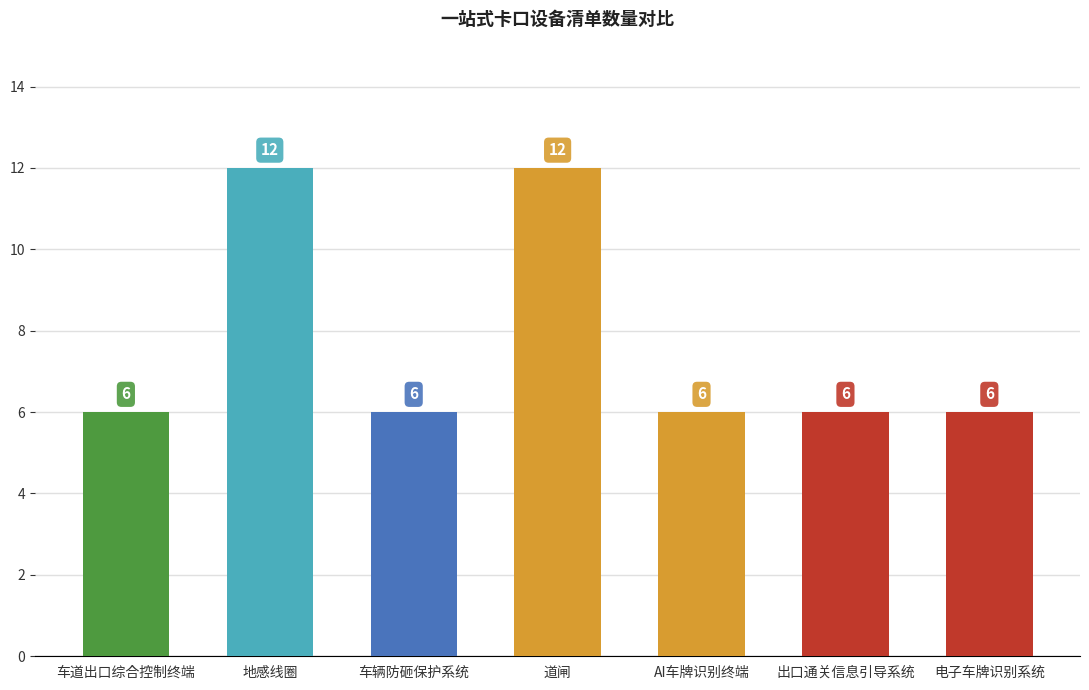

What is the difference between the maximum and minimum values?

6